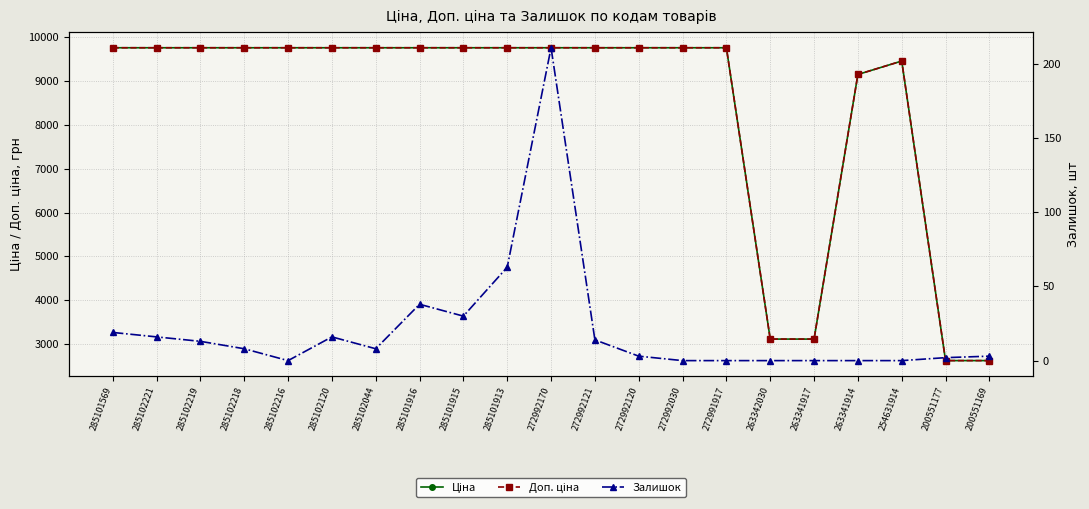

Rank the series by their maximum value, from highest to lowest.

Ціна, Доп. ціна, Залишок